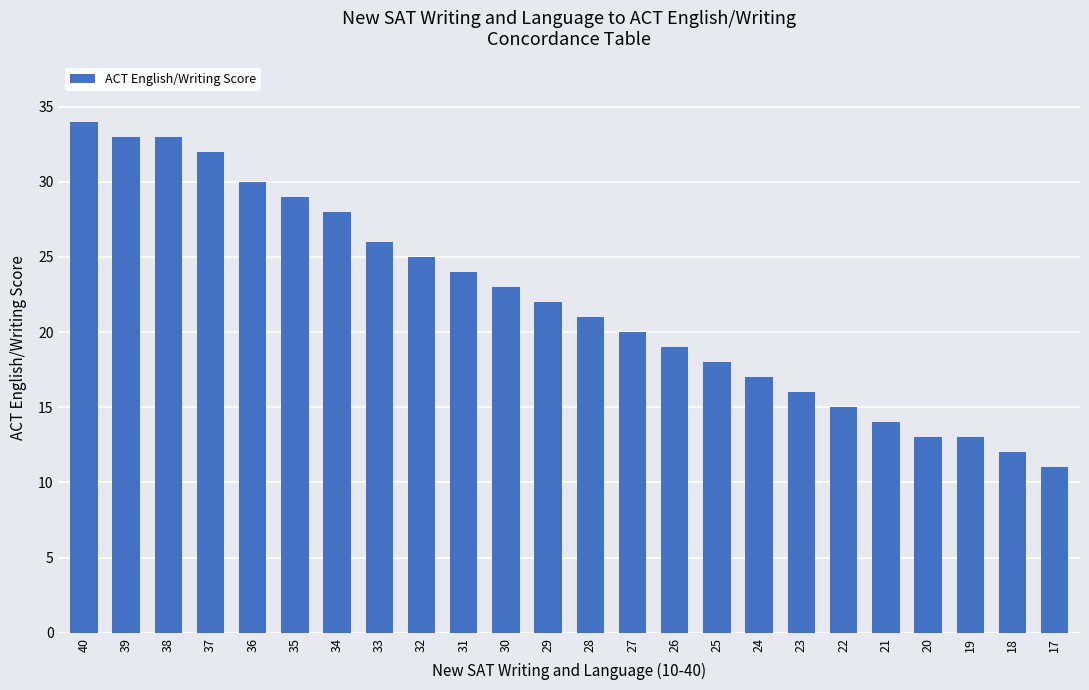

Does the chart contain any negative values?

No